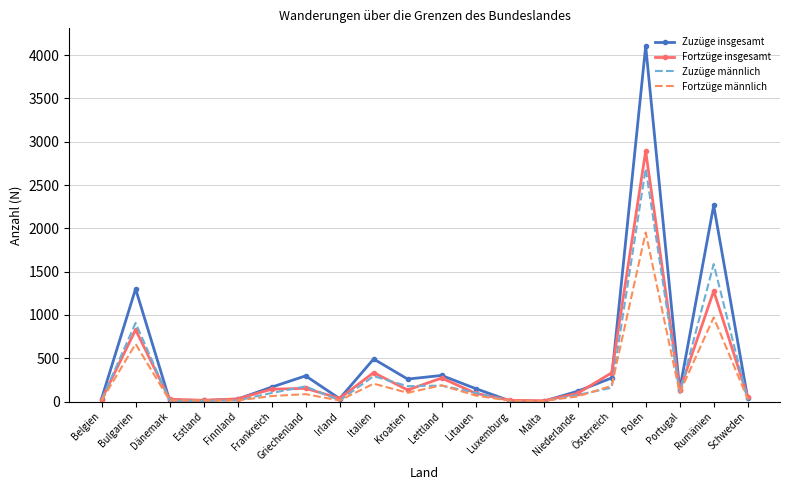

What is the difference between the maximum and minimum values in the Zuzüge insgesamt series?

4101